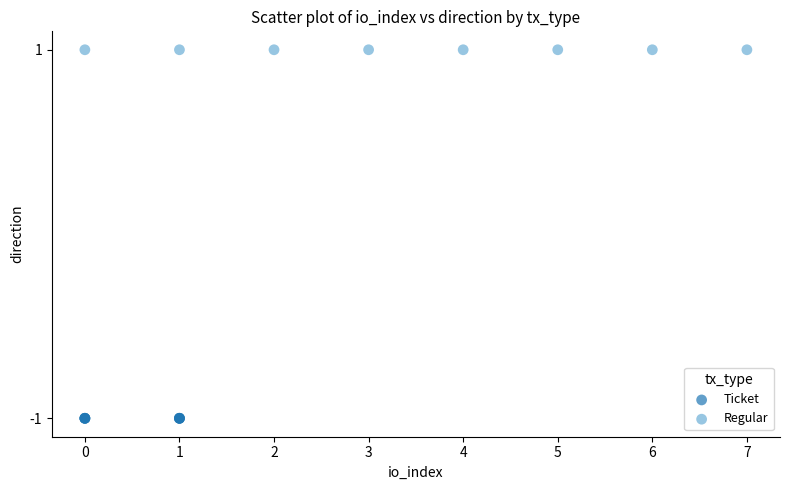

Which series contains the lowest Y value?

Ticket